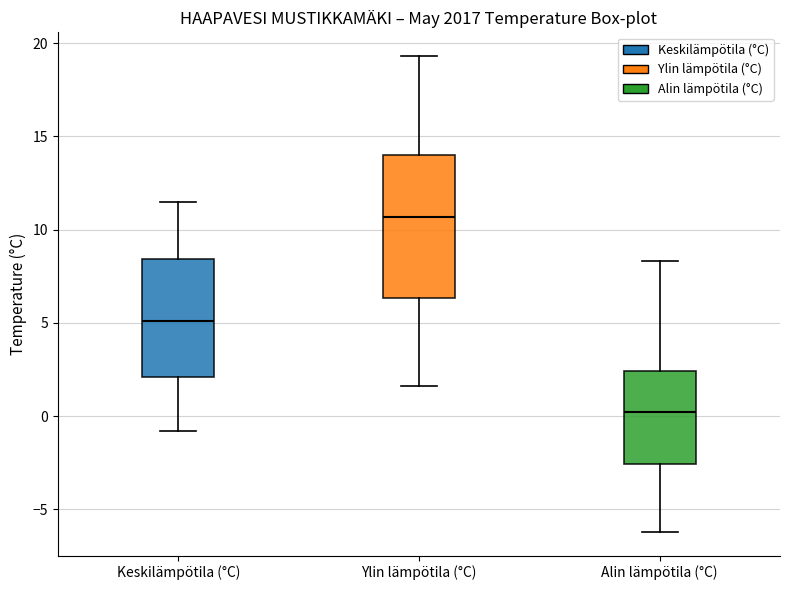

Where does the median line of the box for Alin lämpötila (°C) sit on the y-axis? The values are not printed on the chart, so give them approximately, as read against the axis.

0.0